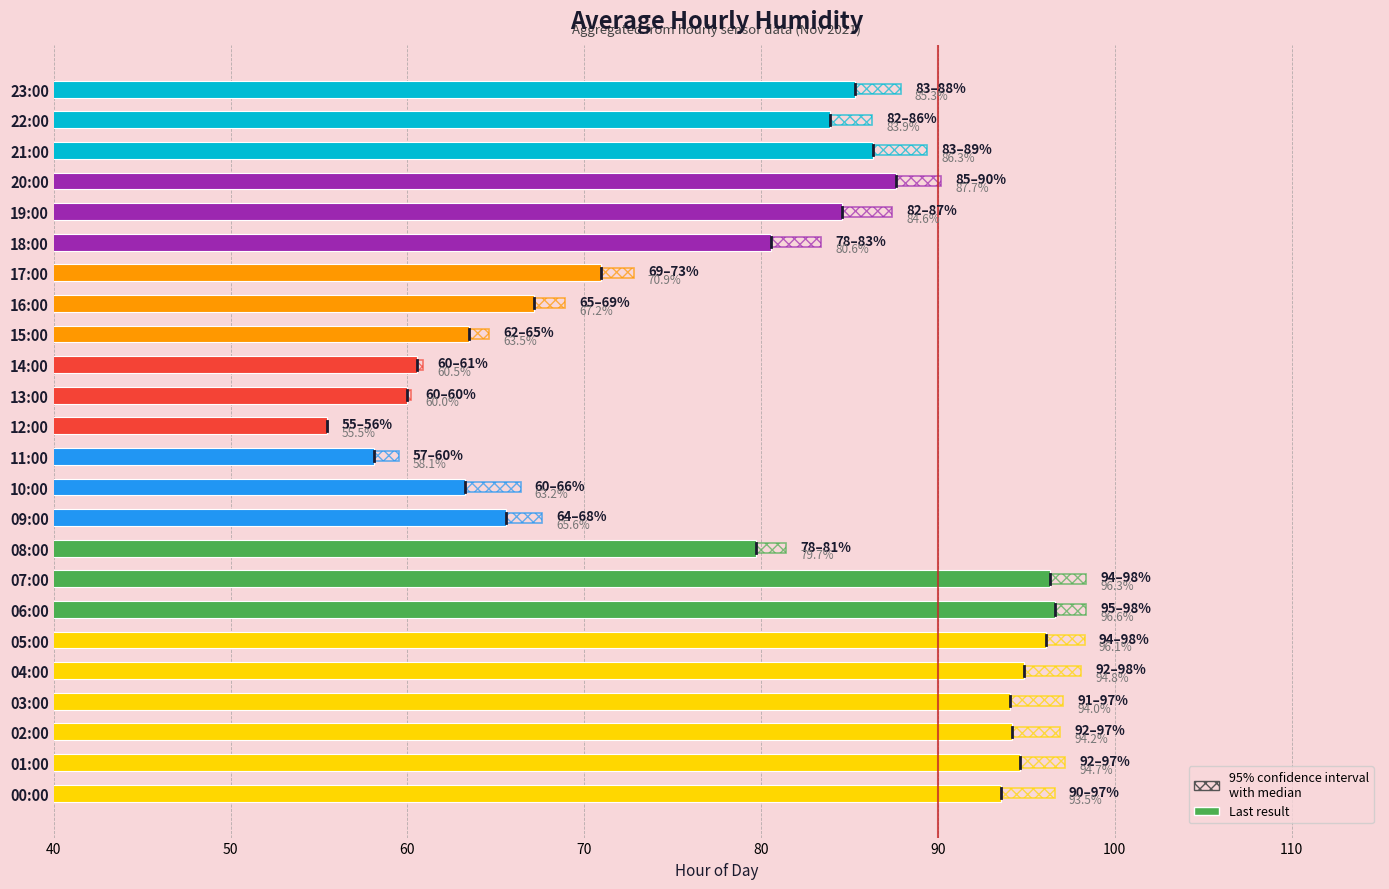

Reading left to right, what are all the values shown in this chart?

93.5	94.7	94.2	94.0	94.8	96.1	96.6	96.3	79.7	65.6	63.2	58.1	55.5	60.0	60.5	63.5	67.2	70.9	80.6	84.6	87.7	86.3	83.9	85.3